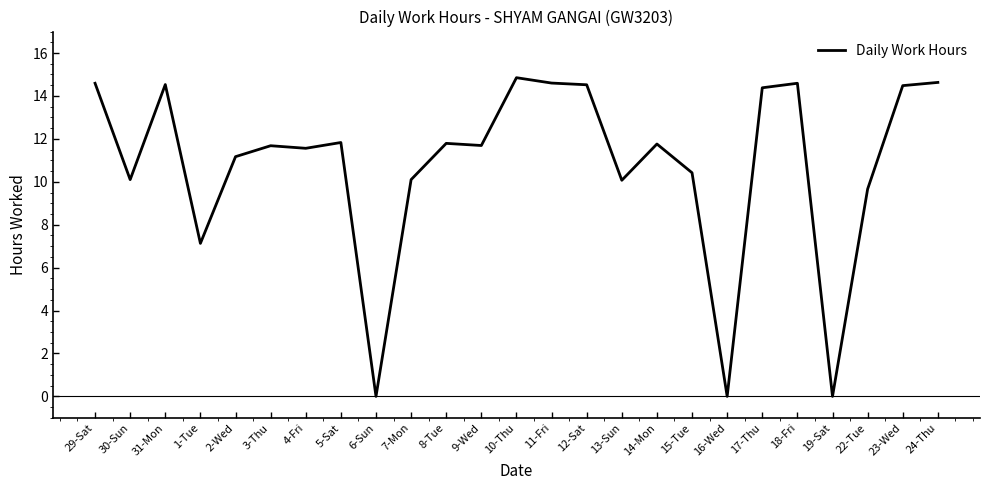

What is the change in value from 3-Thu to 19-Sat?

-11.7